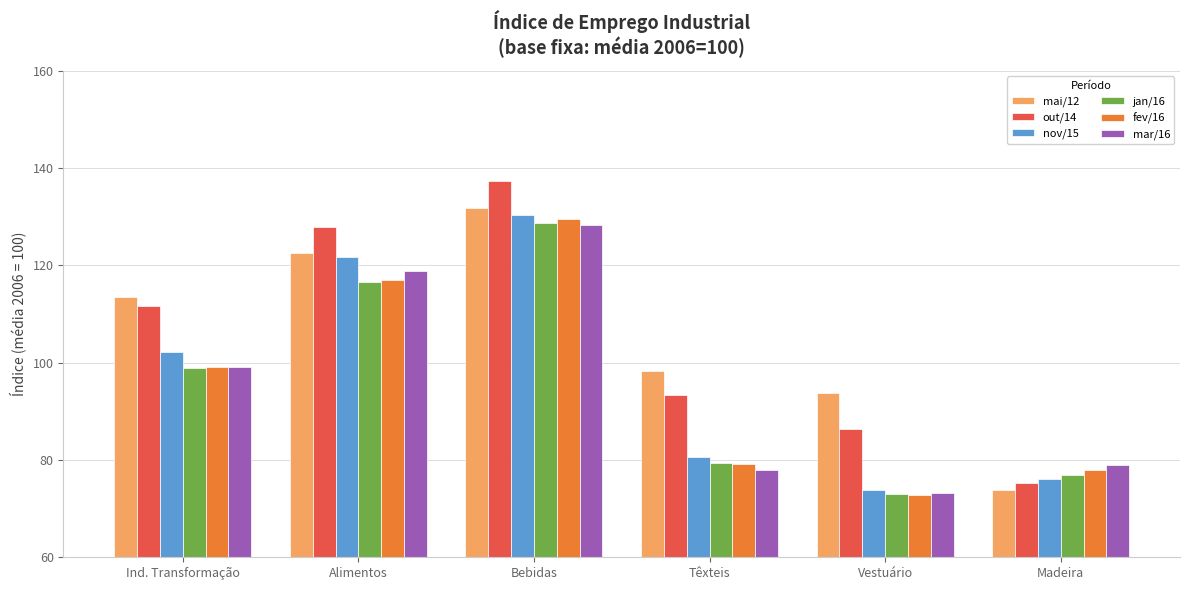

Which category has the lowest value in the mai/12 series?

Madeira